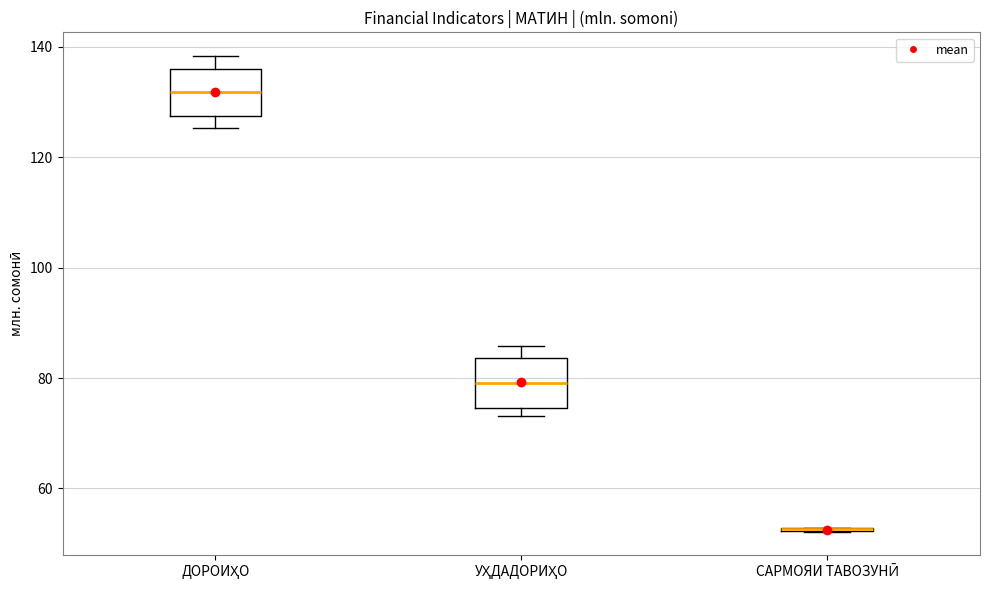

Reading left to right, transcribe this box plot: for each box, give where its median line is, the range the box spans, and where its two whiskers end, as read against the y-axis. The values are not printed on the chart, so give them approximately, as read against the axis.

ДОРОИҲО: median 132, box 128 to 136, whiskers 126 to 138
УҲДАДОРИҲО: median 80, box 74 to 84, whiskers 74 (just below the box's lower edge) to 86
САРМОЯИ ТАВОЗУНӢ: box collapsed to a line at 52, whiskers 52 to 52